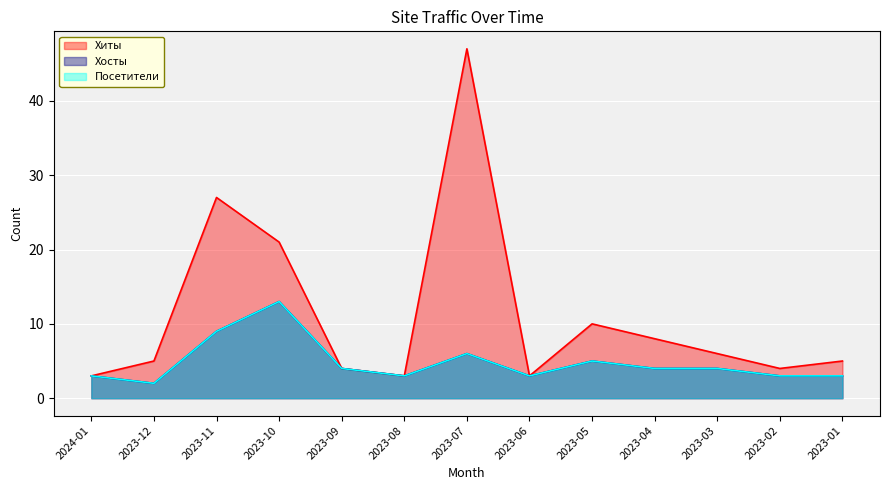

What is the highest value of the Хиты series?

47